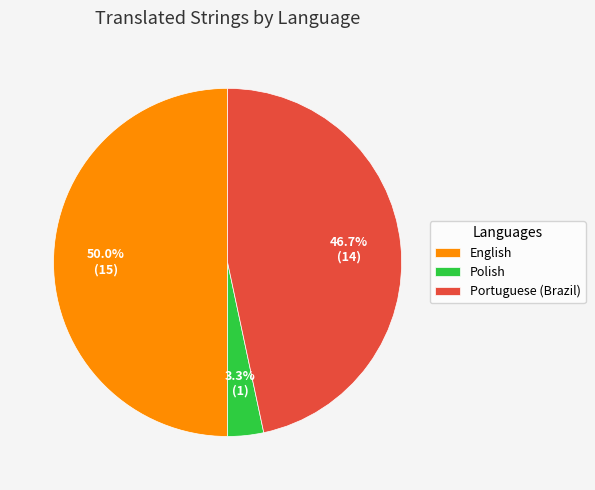

True or false: Portuguese (Brazil) accounts for 47% of the total.

True